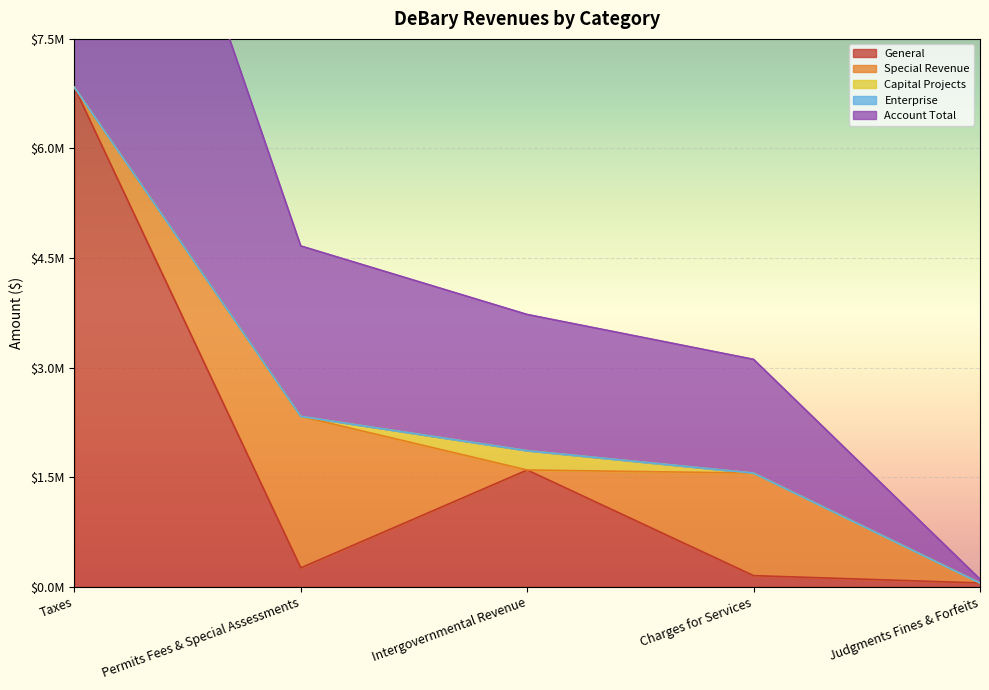

Where is General nearest to the value 3444218?

Intergovernmental Revenue